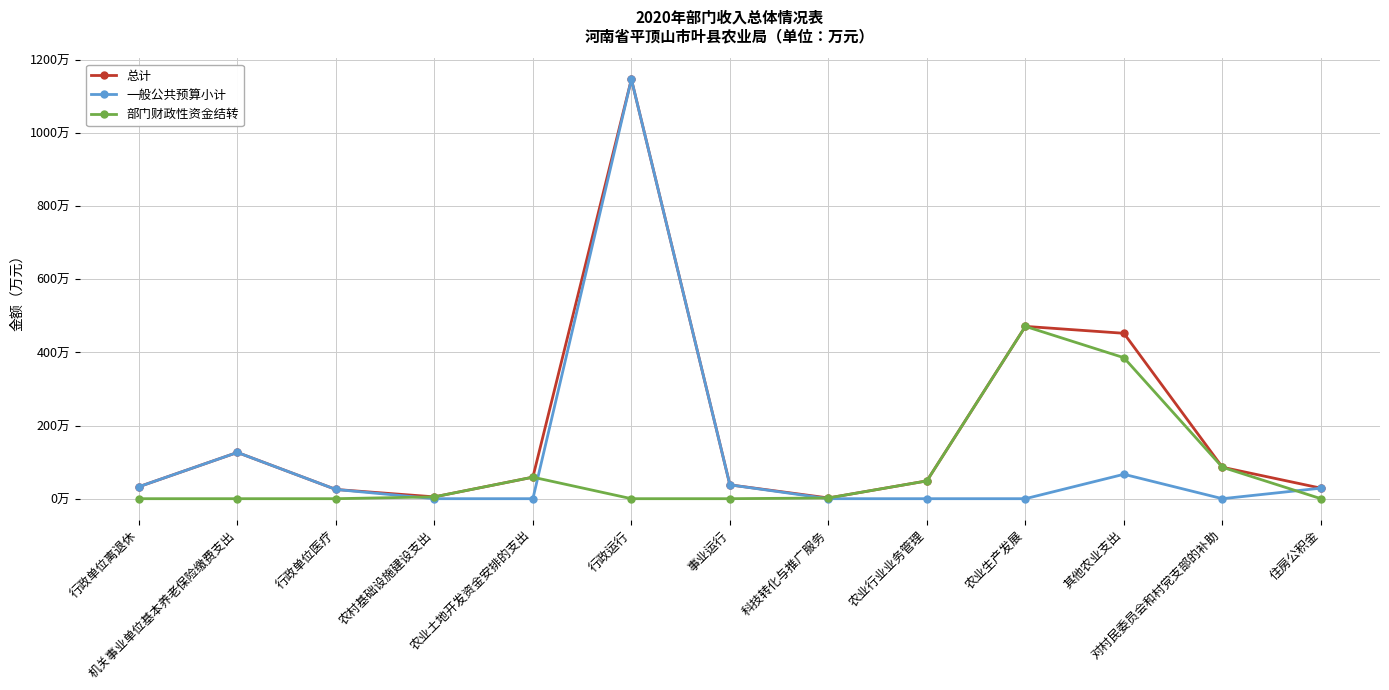

What are all the series names shown in the legend?

总计, 一般公共预算小计, 部门财政性资金结转